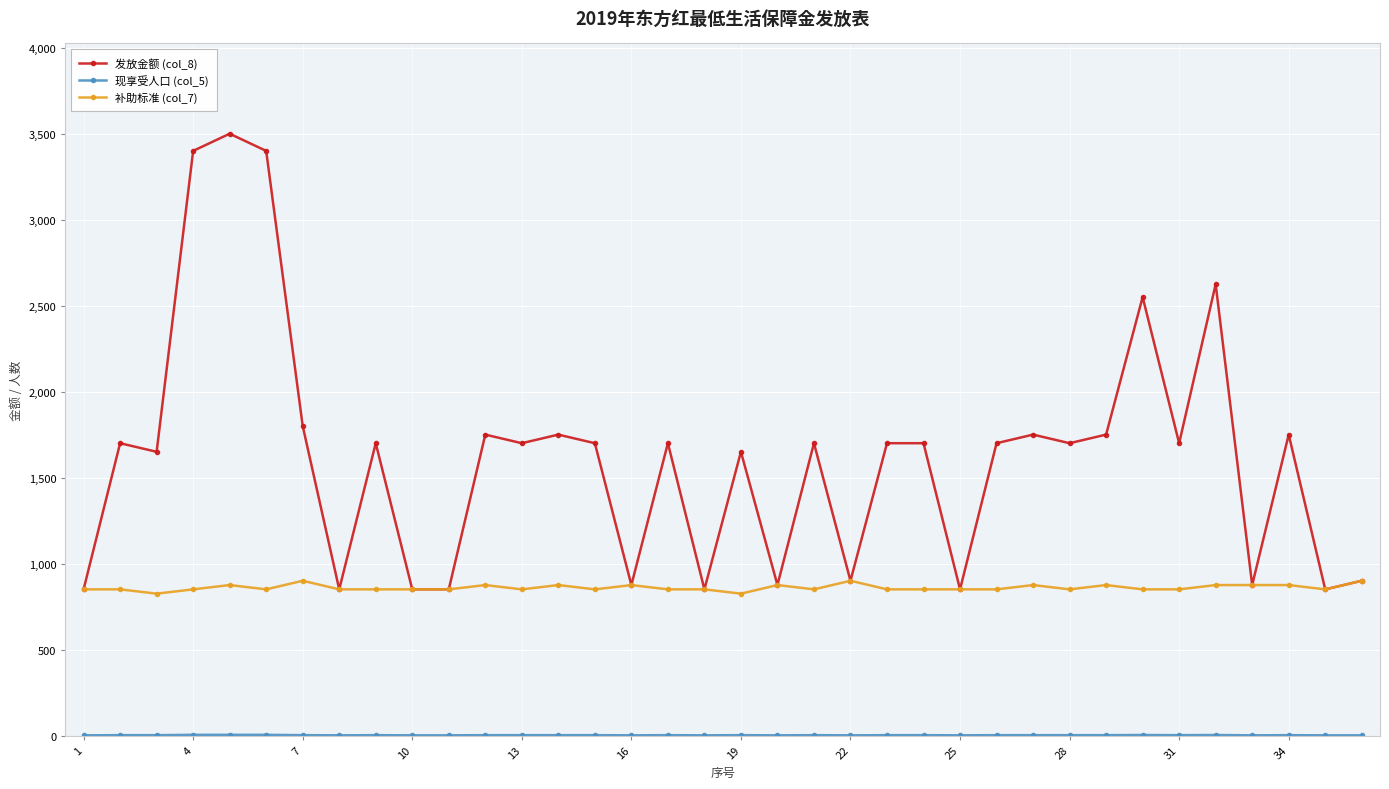

At how many categories does at least one series exceed 1512?

24